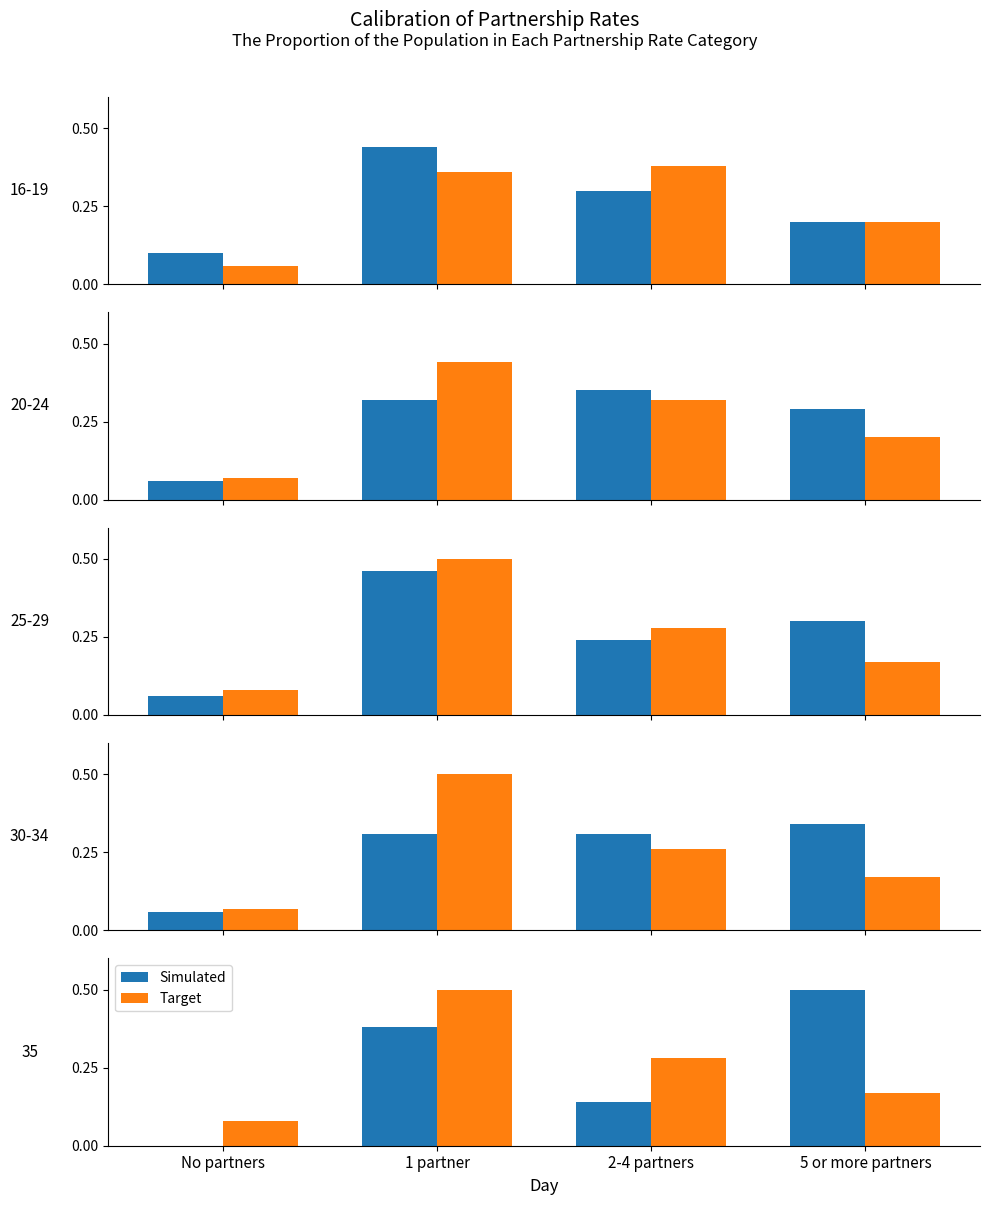

What is the maximum value for Simulated?

0.5